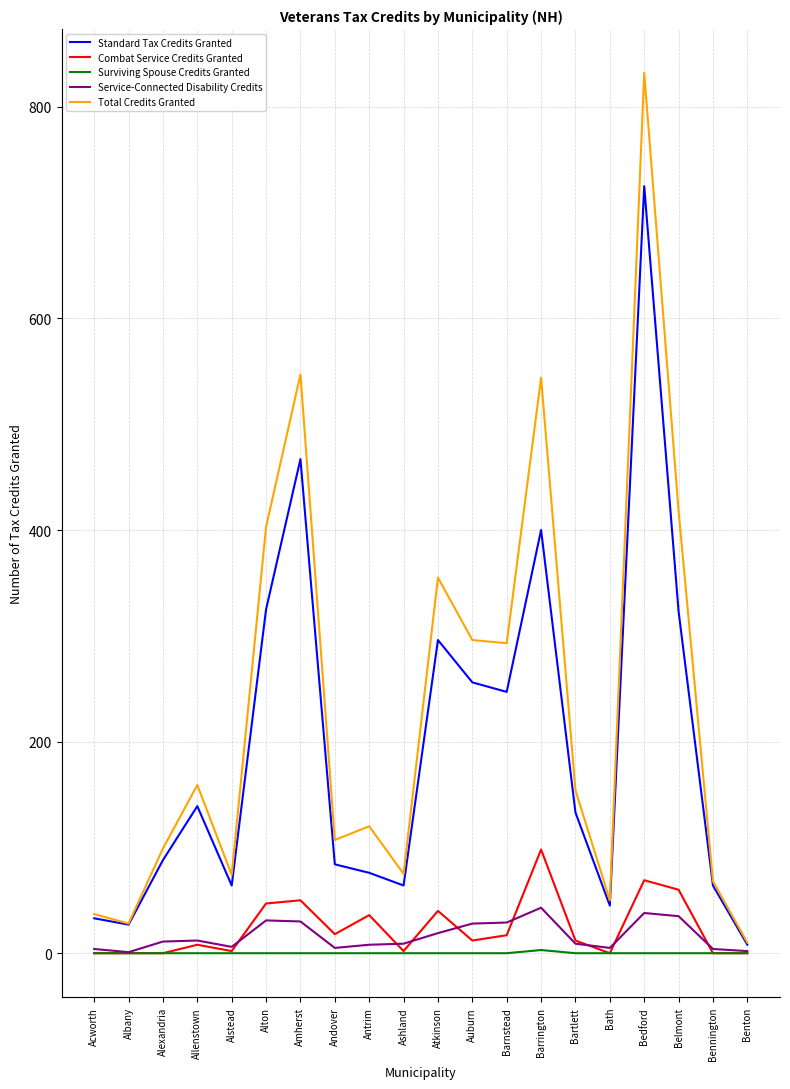

Rank the series by their maximum value, from highest to lowest.

Total Credits Granted, Standard Tax Credits Granted, Combat Service Credits Granted, Service-Connected Disability Credits, Surviving Spouse Credits Granted